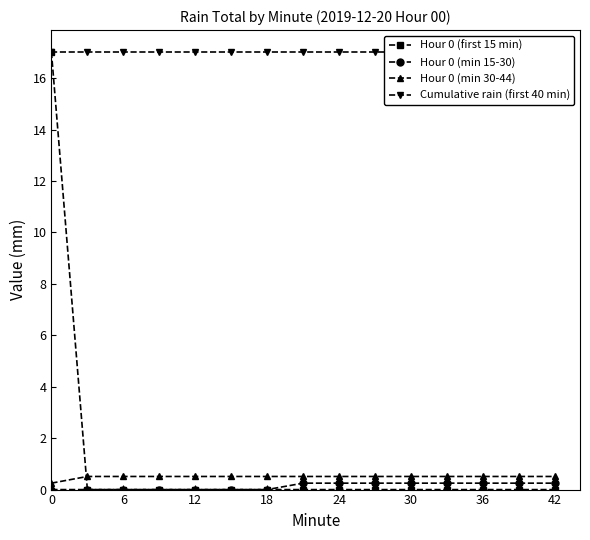

How many lines are shown in the chart?

4